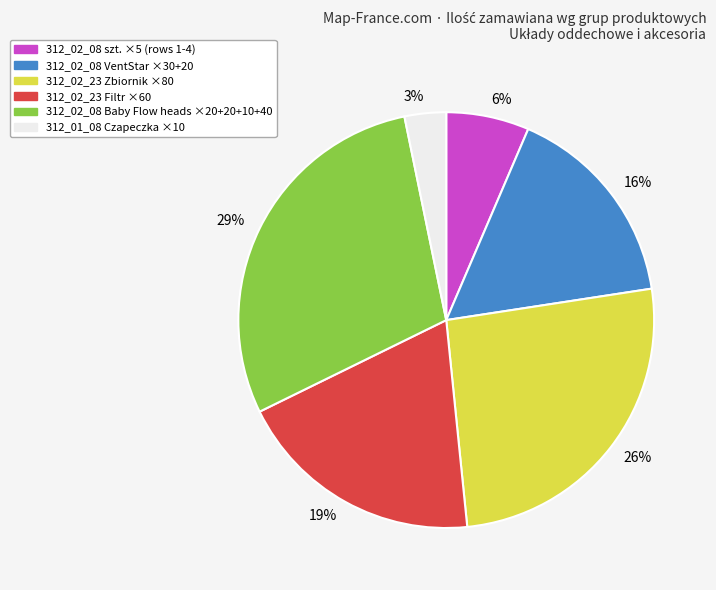

Between 16% and 19%, which is larger?

19%